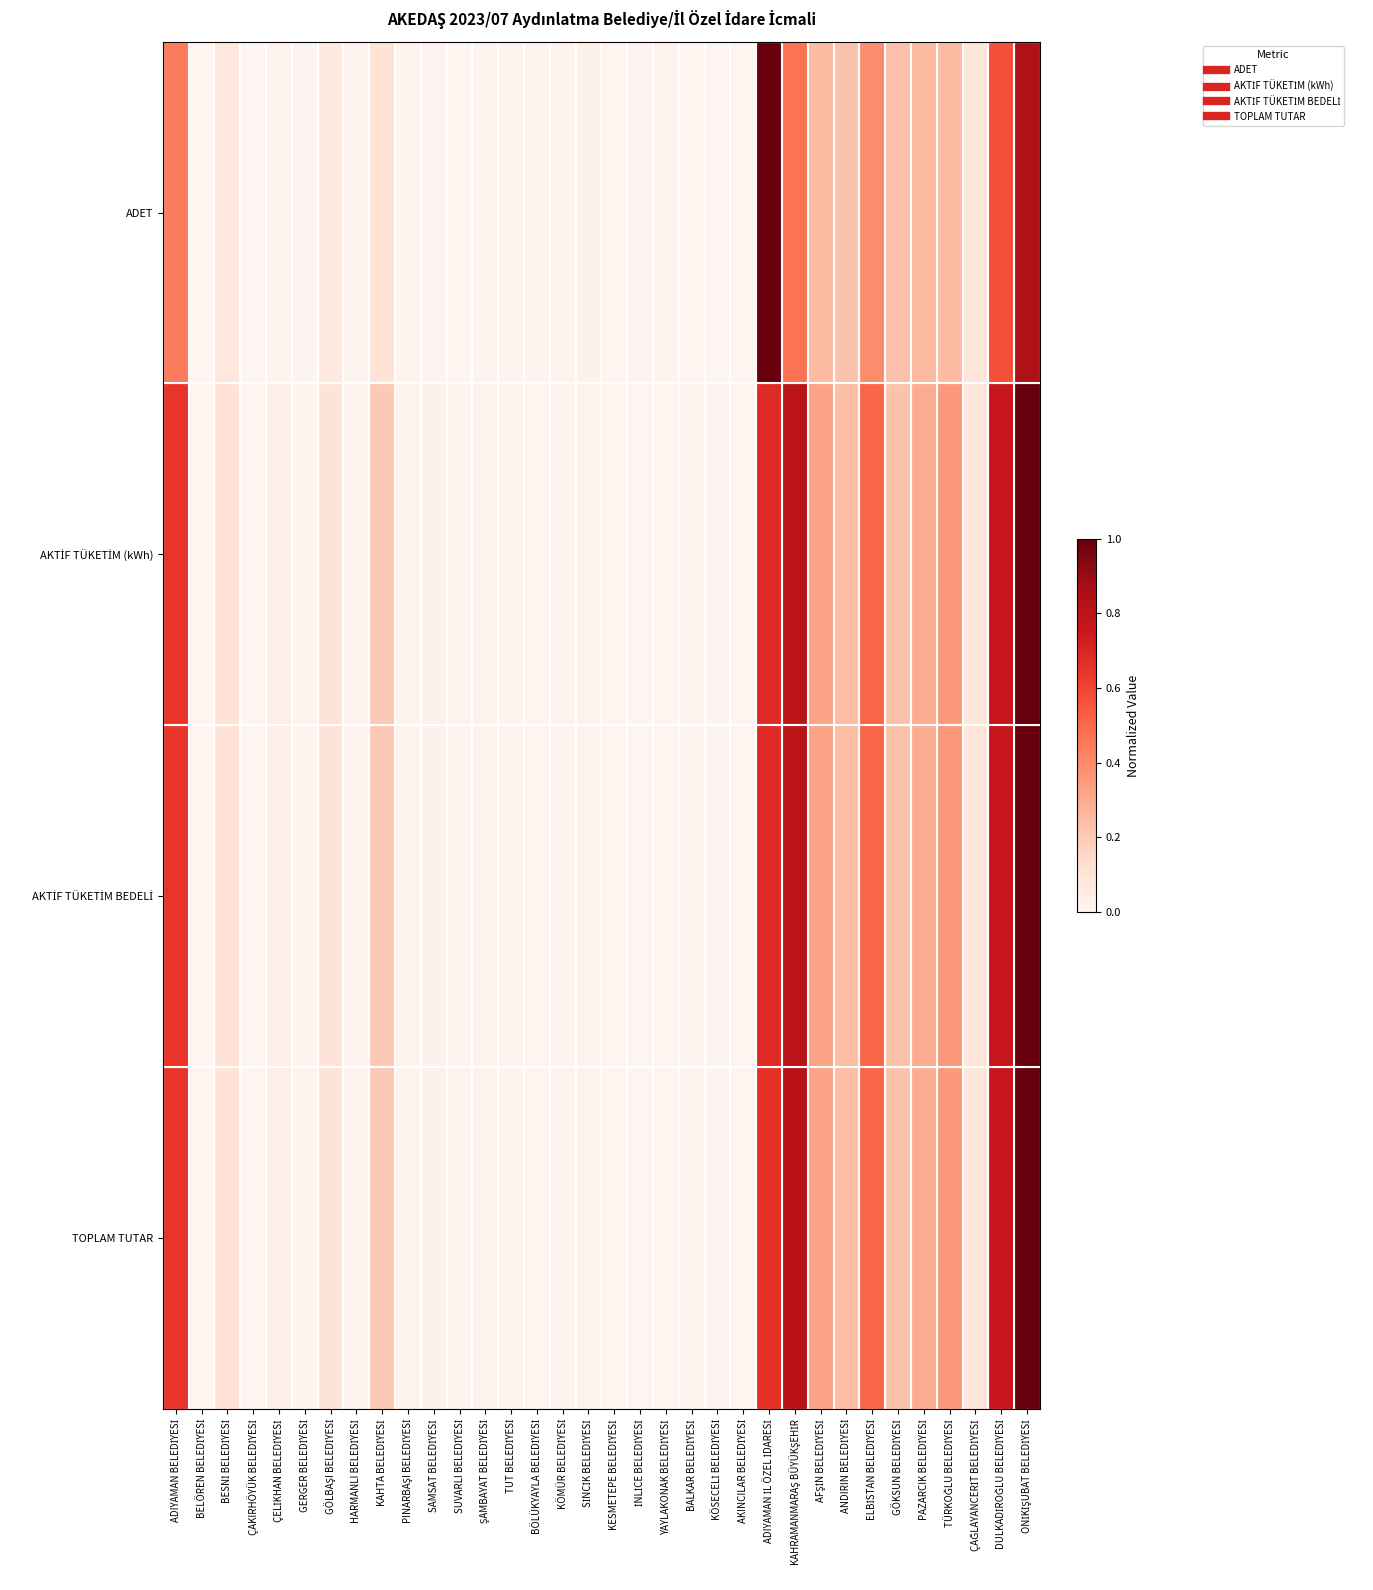

Which has a higher value, ELBİSTAN BELEDİYESİ or BÖLÜKYAYLA BELEDİYESİ?

ELBİSTAN BELEDİYESİ